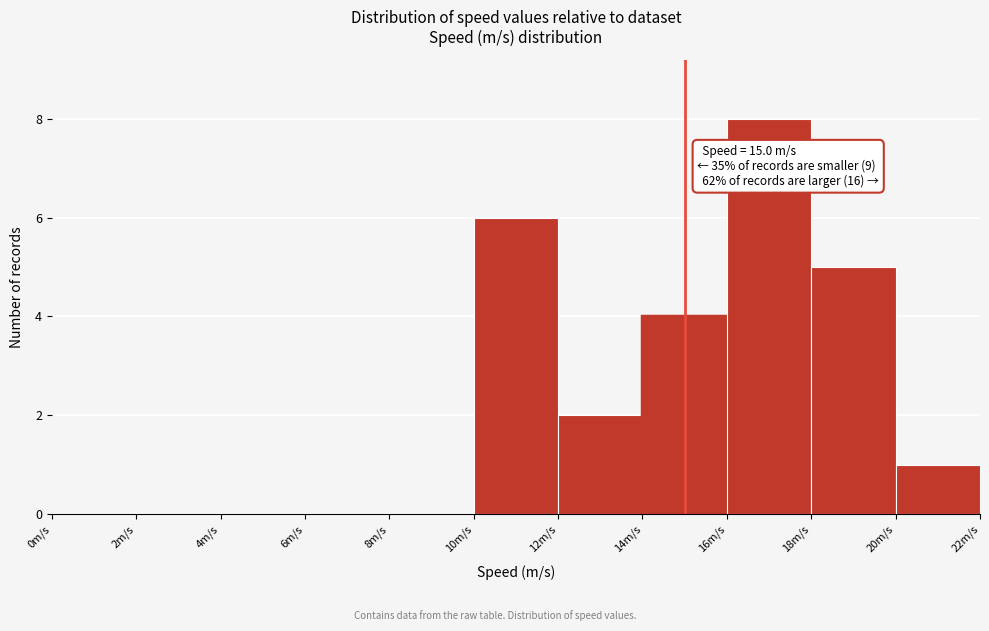

Over which range of the x-axis is the bar tallest?

16 to 18